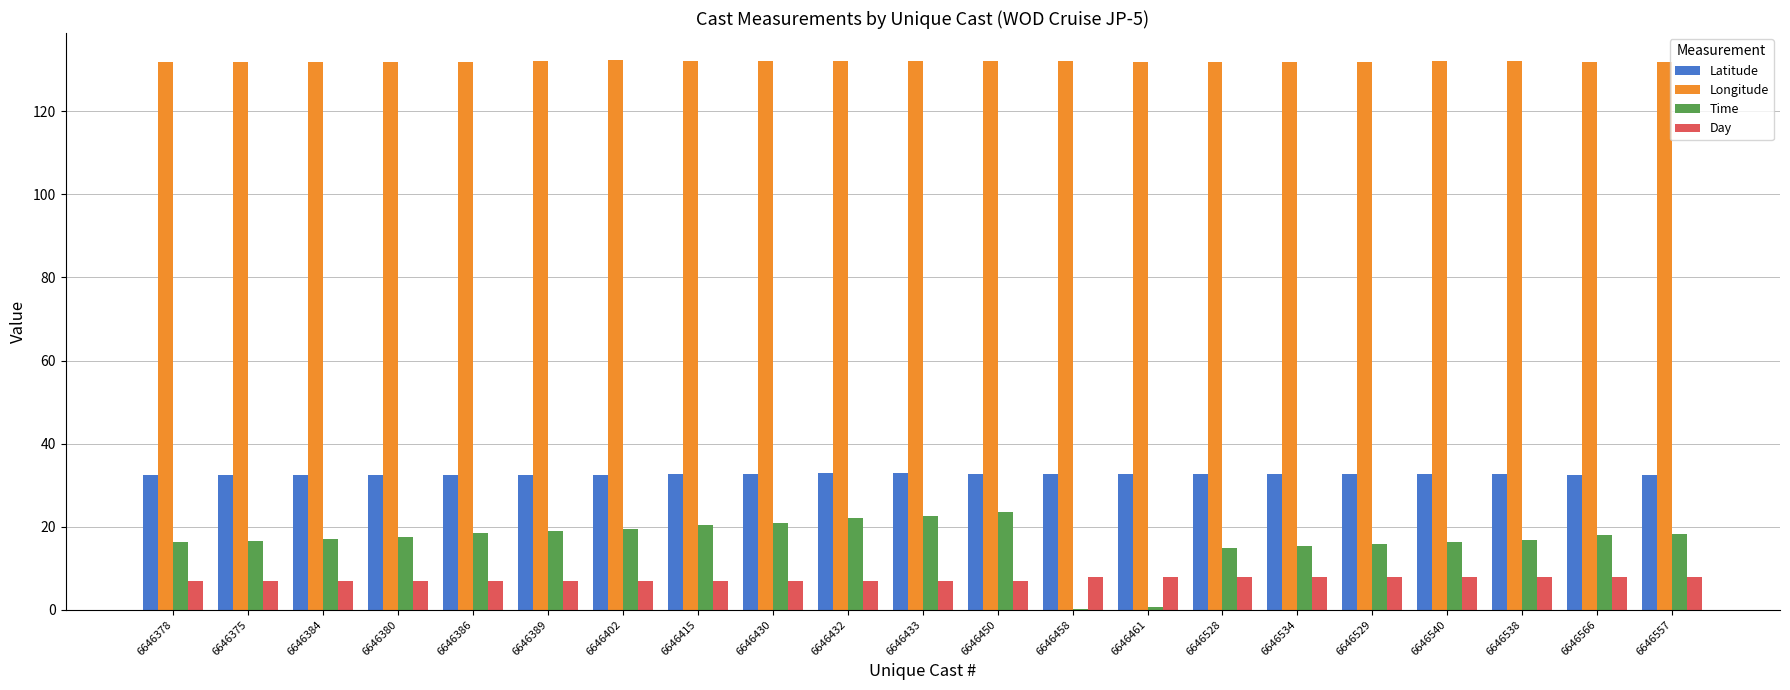

What is the sum of all Longitude values?

2772.0